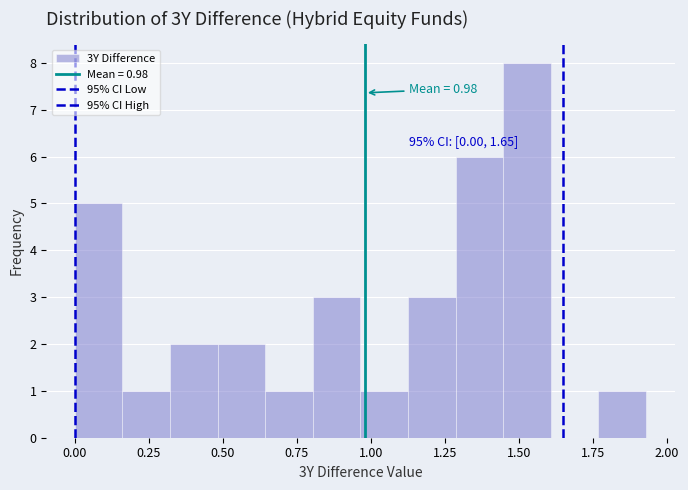

Around what value on the x-axis is the tallest bar? Give the approximate position of its centre, as read against the axis.

1.55